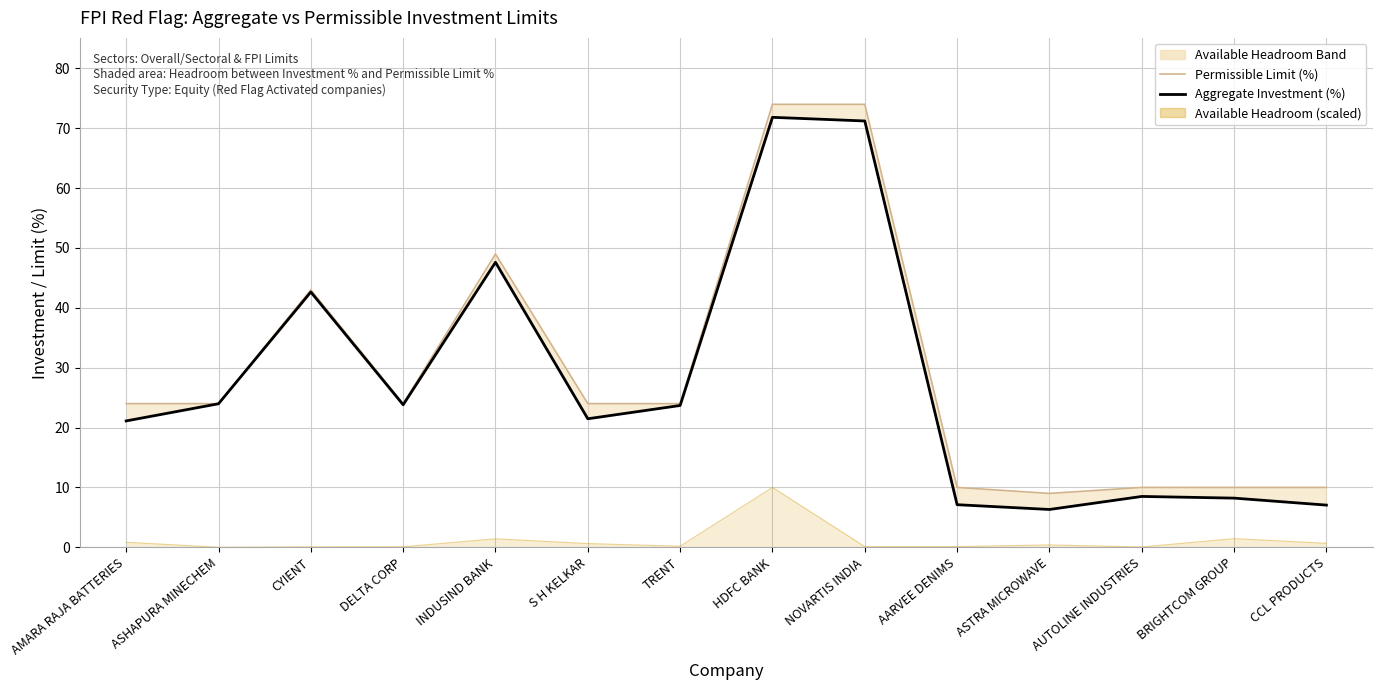

True or false: Permissible Limit (%) and Aggregate Investment (%) cross at least once.

False